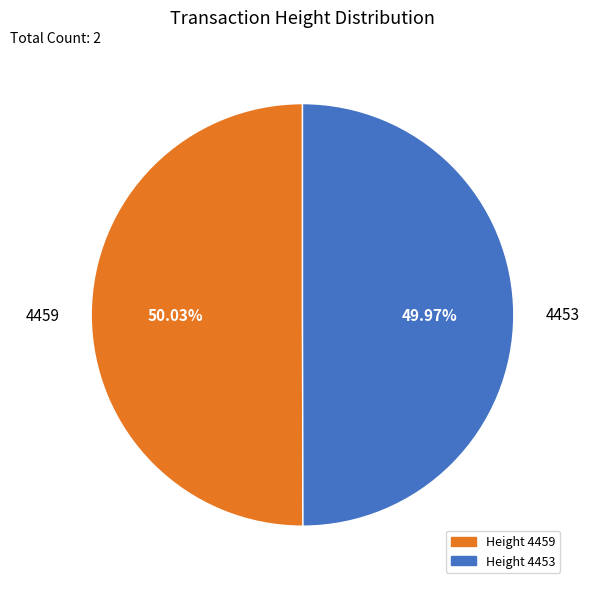

What is the ratio of the value at 4453 to the value at 4459?

1.0